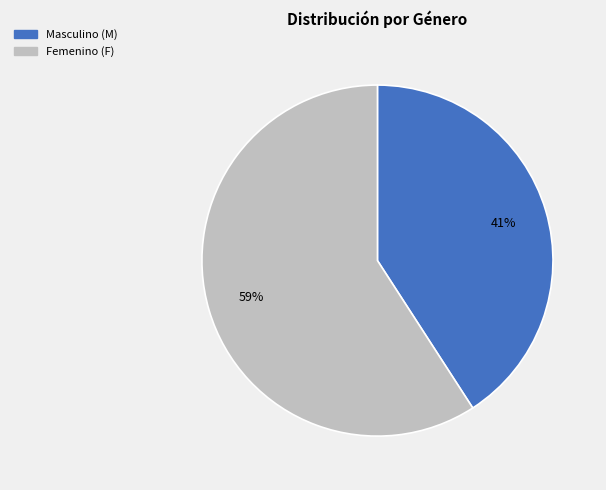

Count the number of slices in the pie.

2